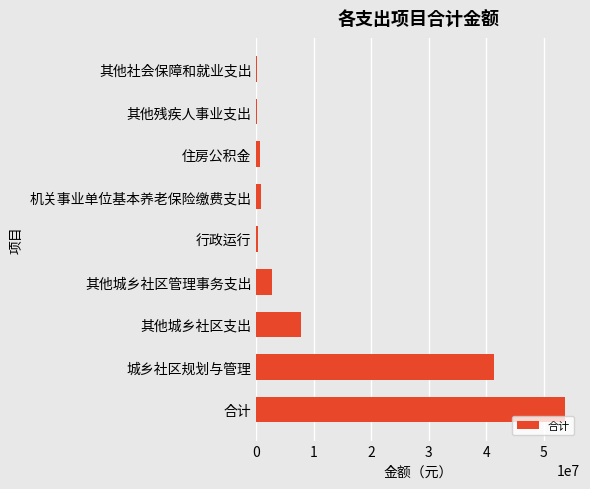

Between 其他城乡社区支出 and 住房公积金, which is larger?

其他城乡社区支出